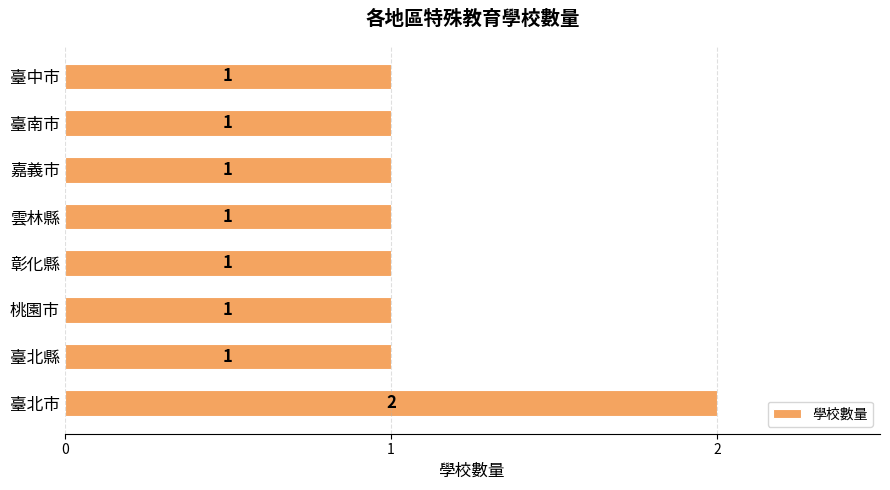

How many bars are there in total?

8